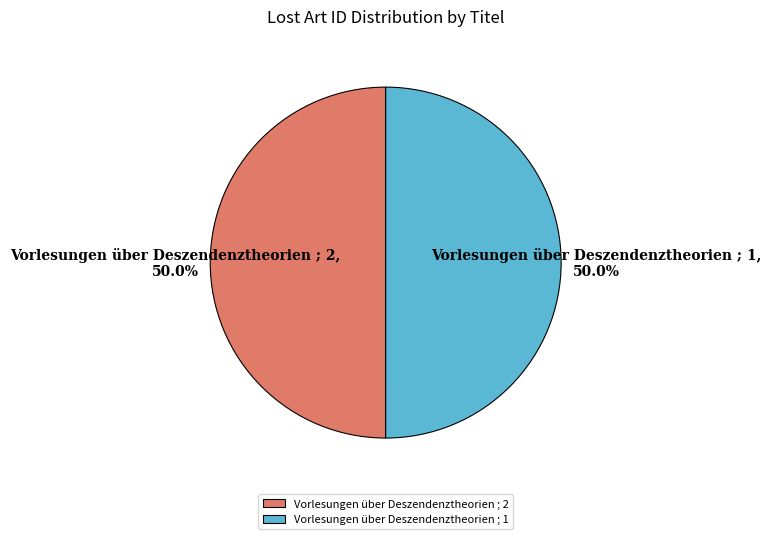

What is the ratio of the value at Vorlesungen über Deszendenztheorien ; 1 to the value at Vorlesungen über Deszendenztheorien ; 2?

1.0